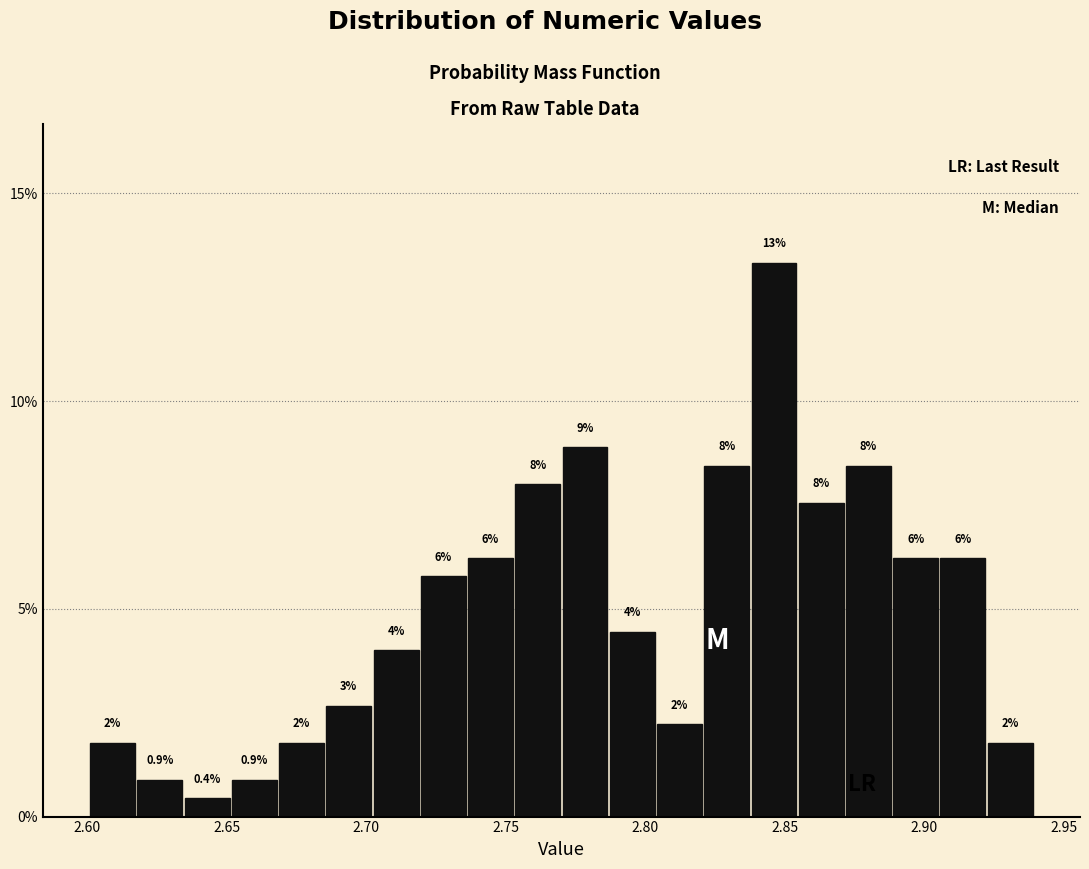

Read against the x-axis, roughly where is the centre of the tallest bar?

2.845